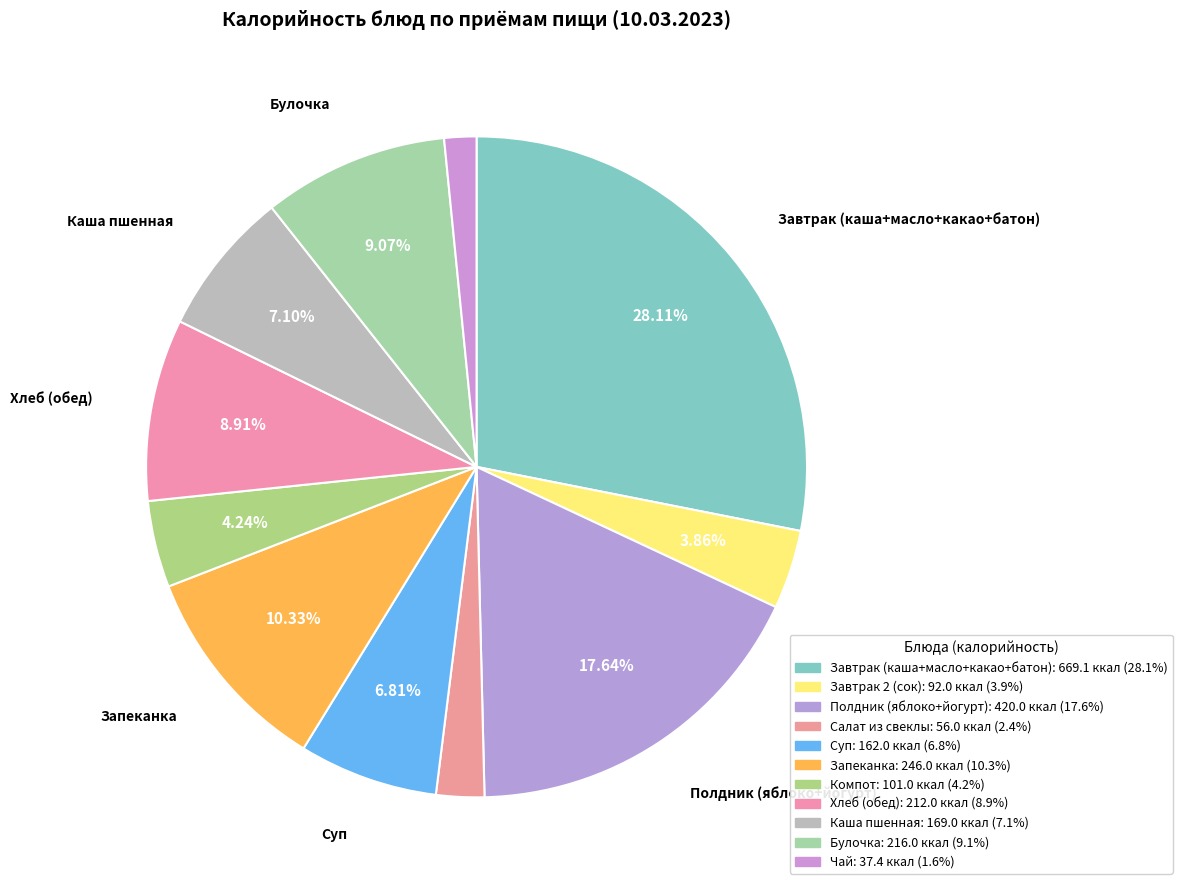

Count the number of slices in the pie.

11